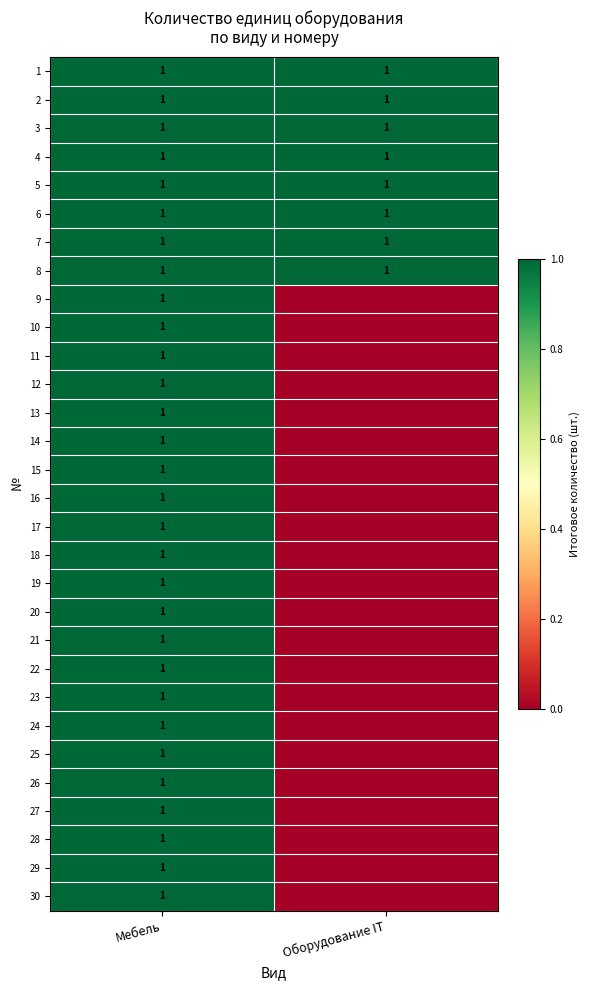

What is the total value across all series at Мебель?

30